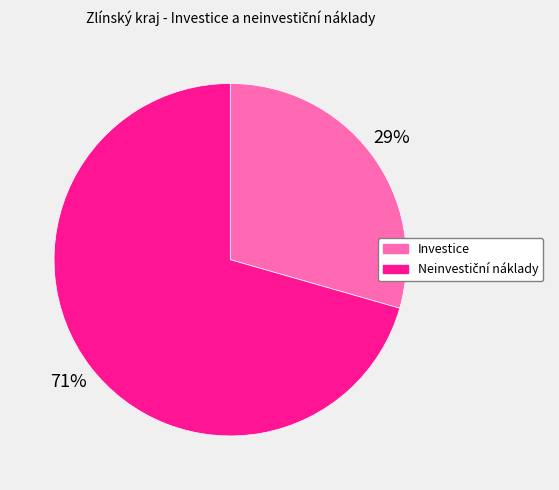

To the nearest percent, what portion does Investice represent?

29%